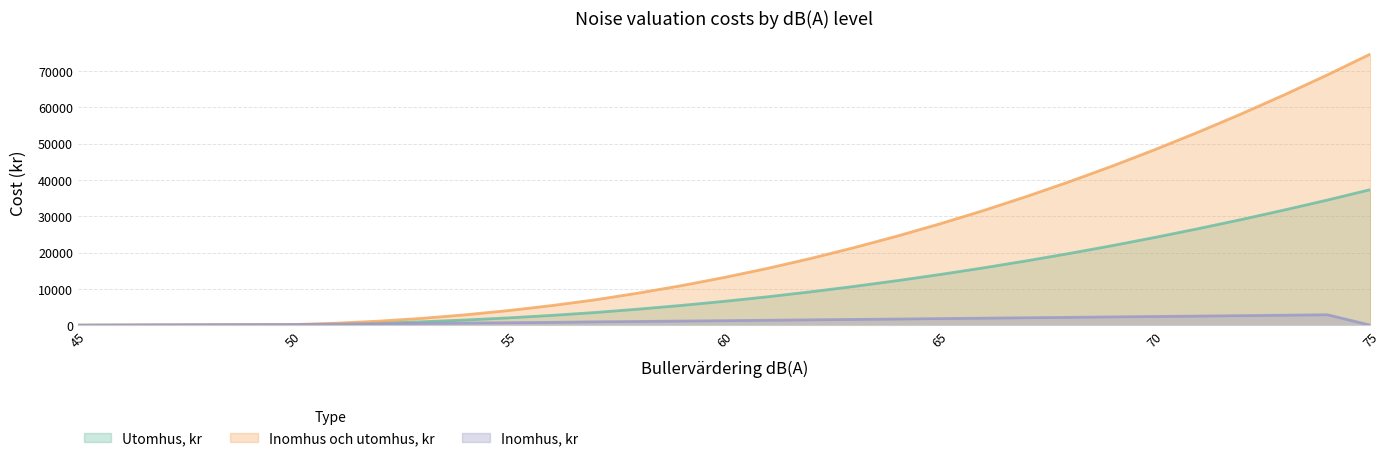

At which label does Utomhus, kr reach its peak?

75